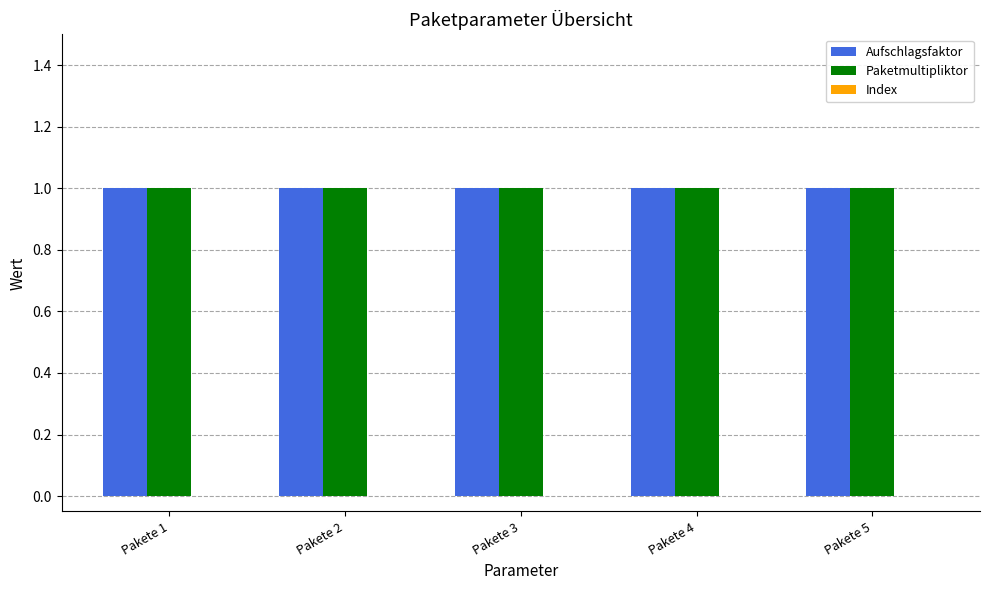

What are all the series names shown in the legend?

Aufschlagsfaktor, Paketmultipliktor, Index